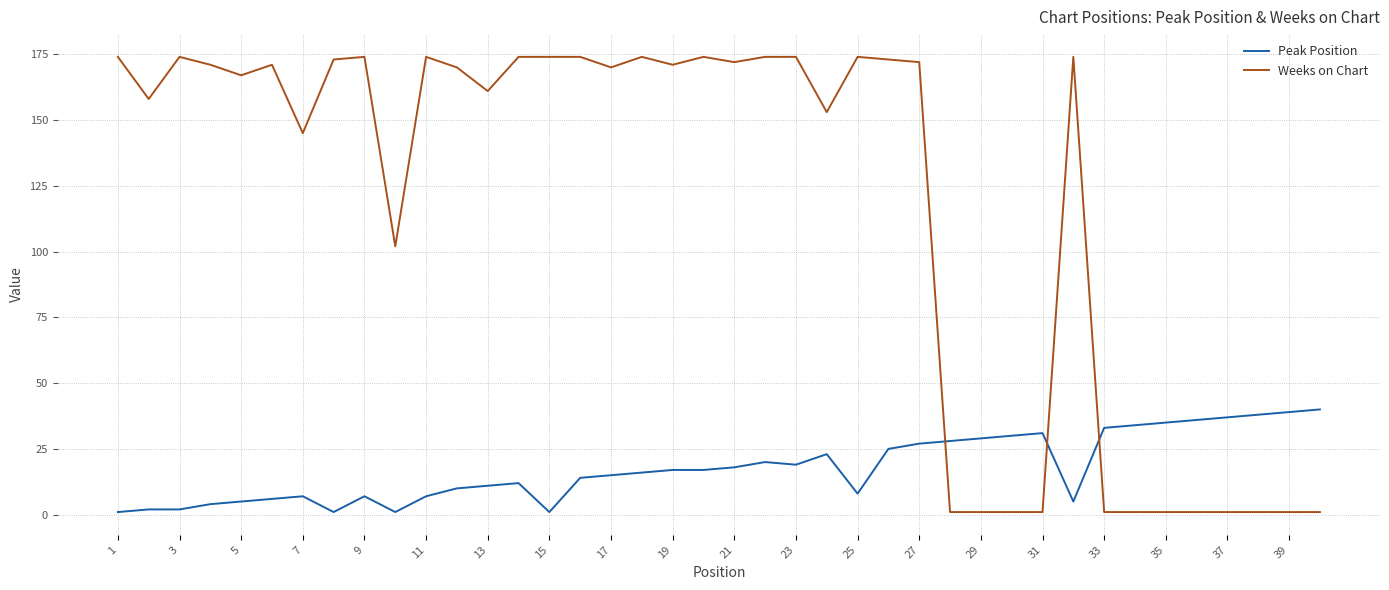

Which series has the widest spread of values?

Weeks on Chart